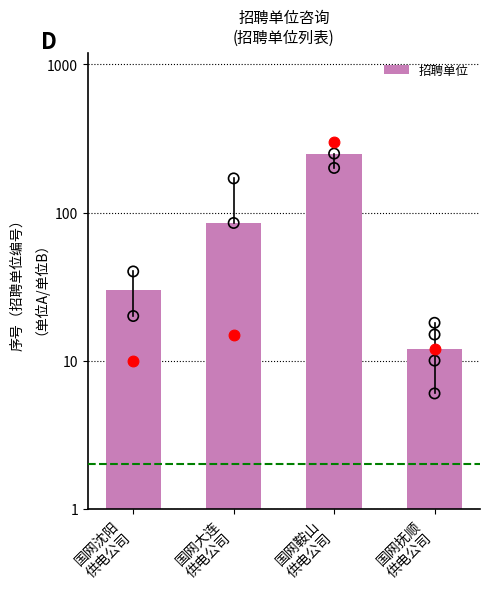

Approximately how many times larger is the value at 国网沈阳
供电公司 compared to 国网鞍山
供电公司?

0.1